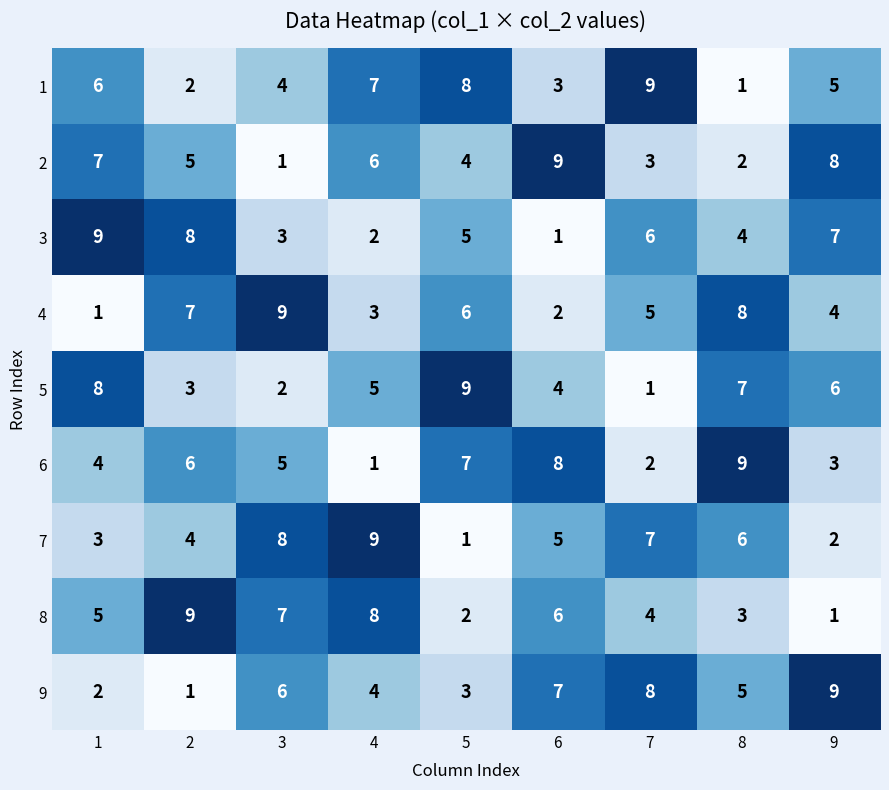

True or false: 7 has a value of 1 at 1.

False